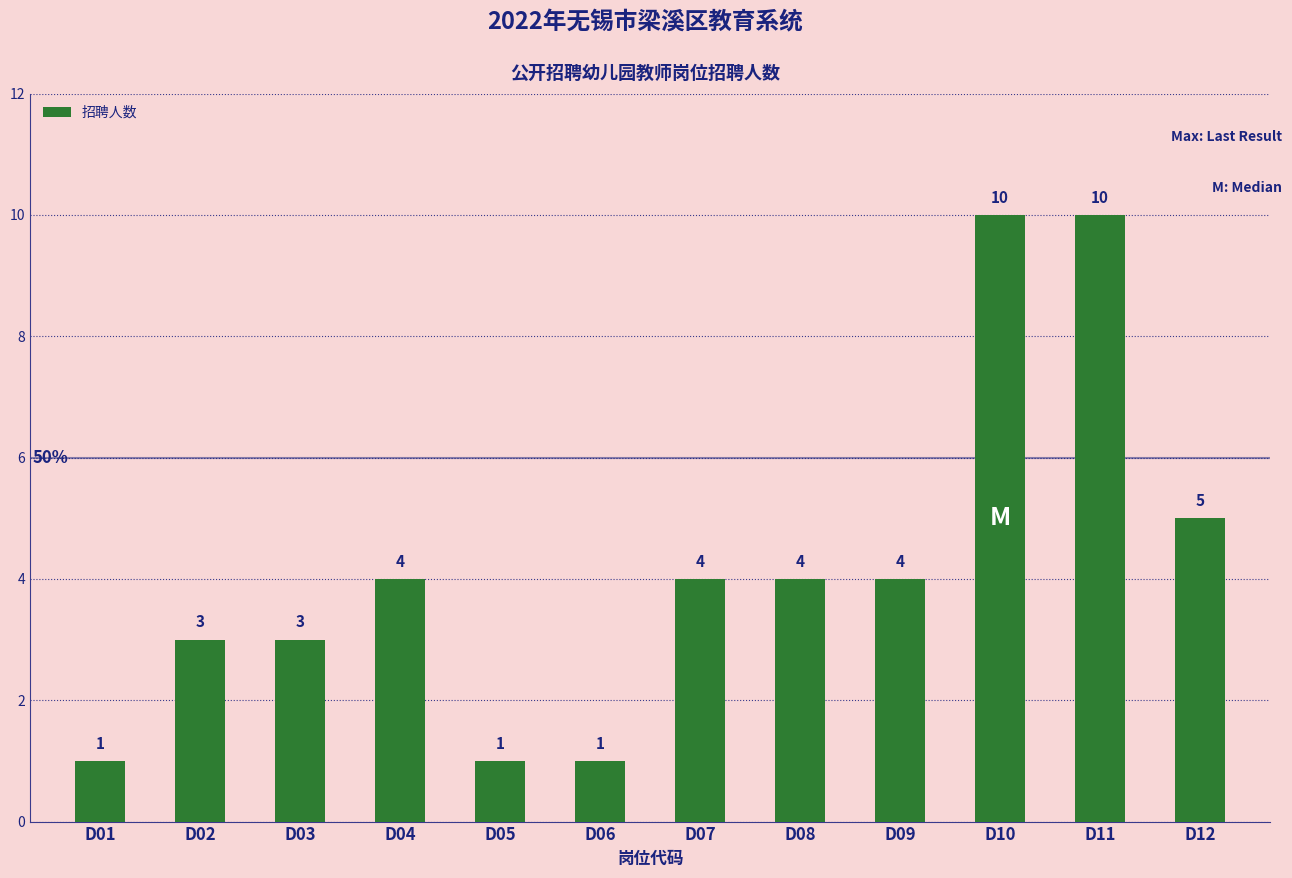

What is the value of the 9th bar from the left?

4